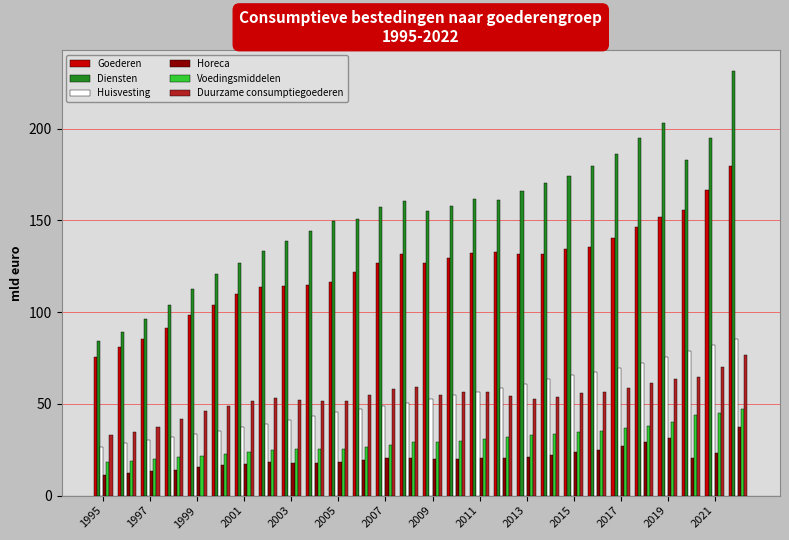

What is the greatest value displayed?

231.4